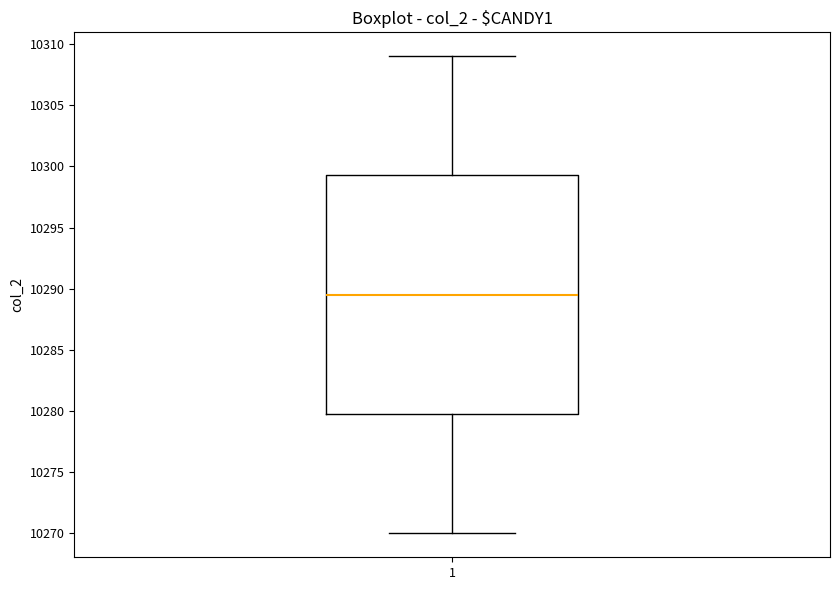

Transcribe this box plot: give where the median line is, the range the box spans, and where the two whiskers end, as read against the y-axis. The values are not printed on the chart, so give them approximately, as read against the axis.

median 10289.5, box 10280.0 to 10299.5, whiskers 10270.0 to 10309.0